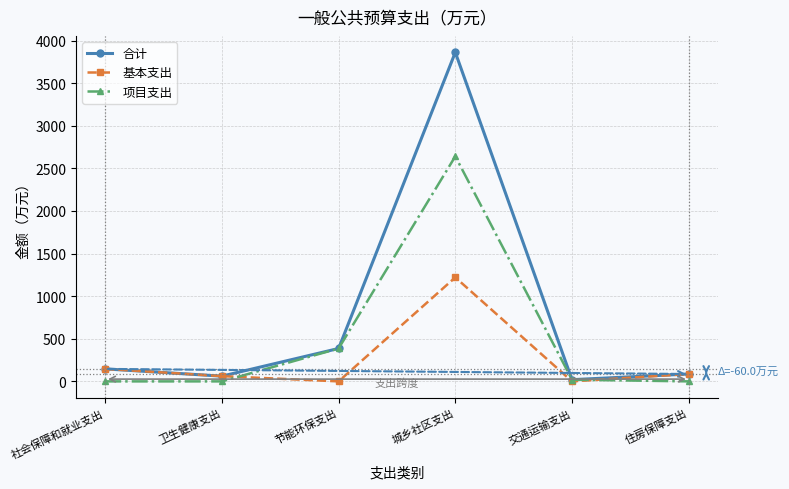

How many lines are shown in the chart?

3